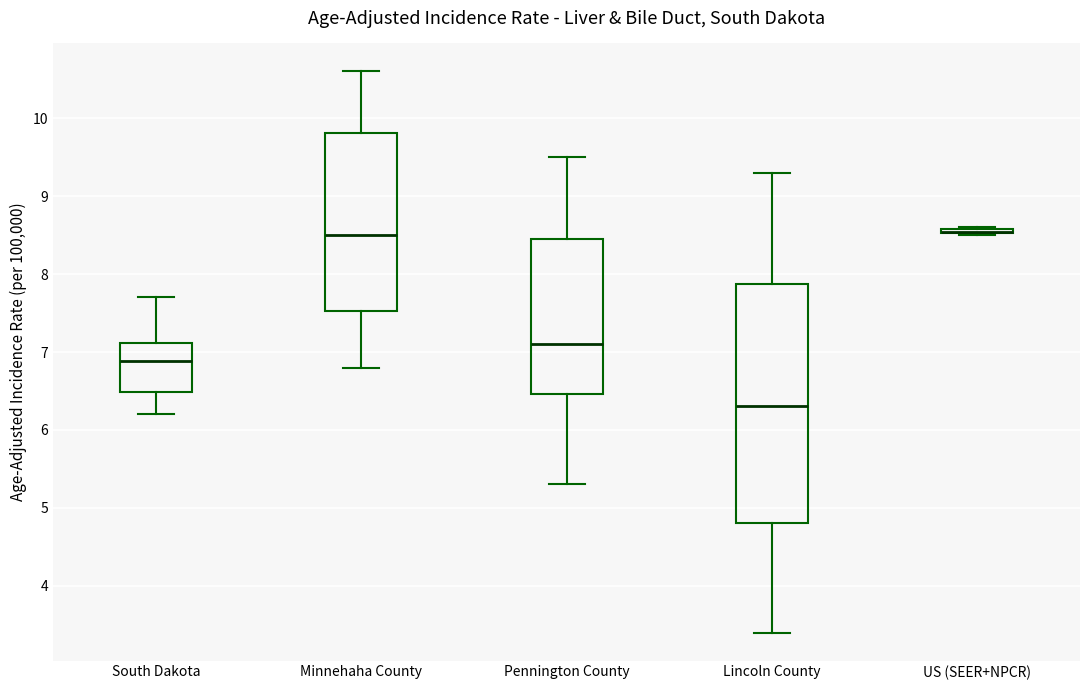

Where does the median line of the box for South Dakota sit on the y-axis? The values are not printed on the chart, so give them approximately, as read against the axis.

6.9